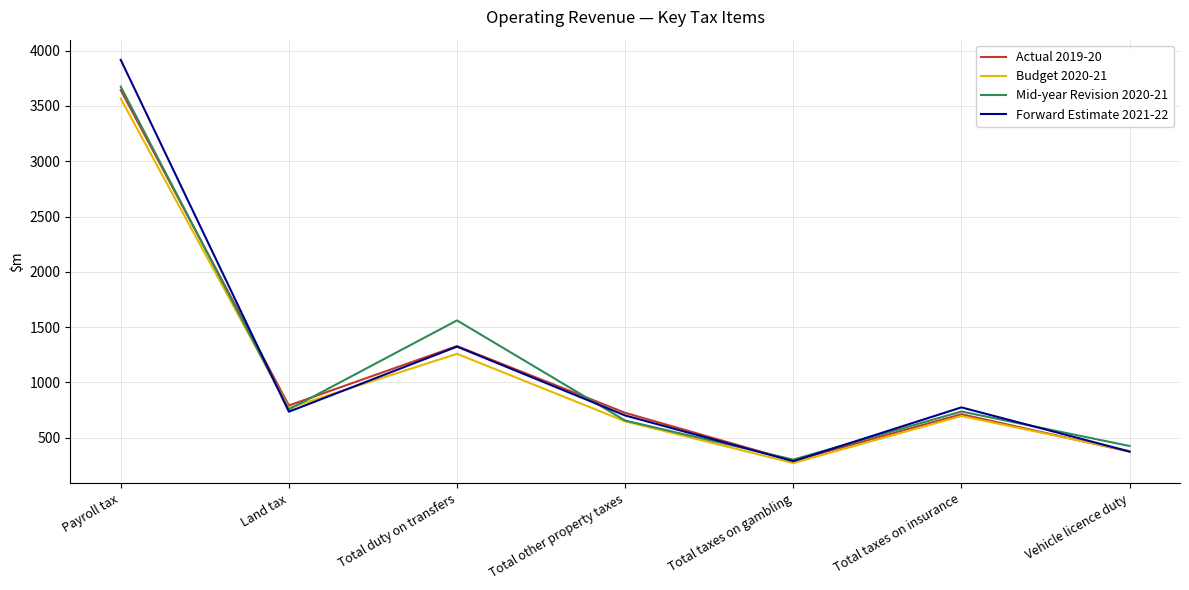

Is the value of Budget 2020-21 at Total taxes on gambling greater than the value of Actual 2019-20 at Total duty on transfers?

No